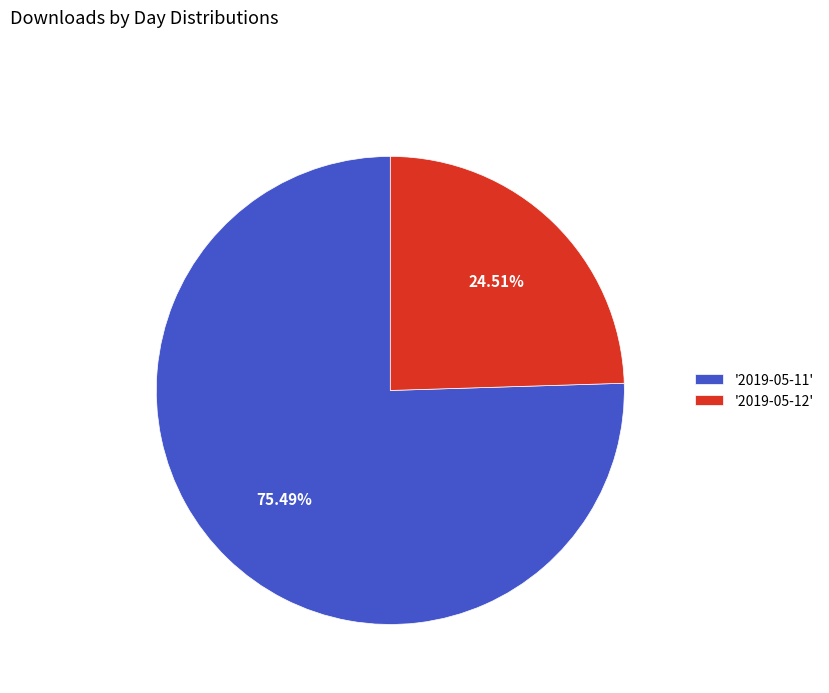

To the nearest percent, what is the average slice percentage?

50%